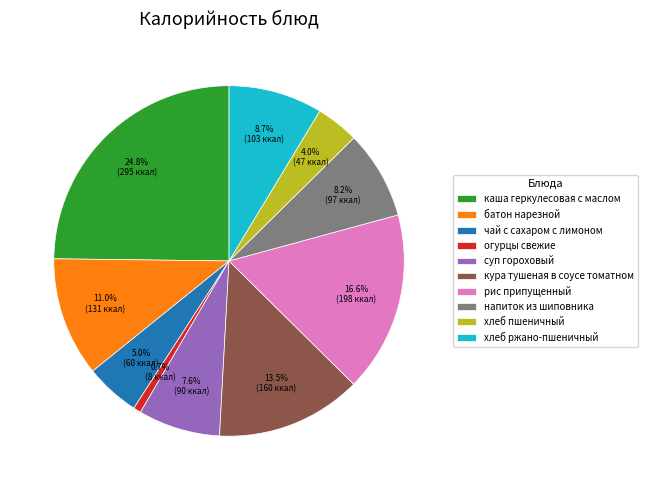

Between рис припущенный and хлеб ржано-пшеничный, which is larger?

рис припущенный